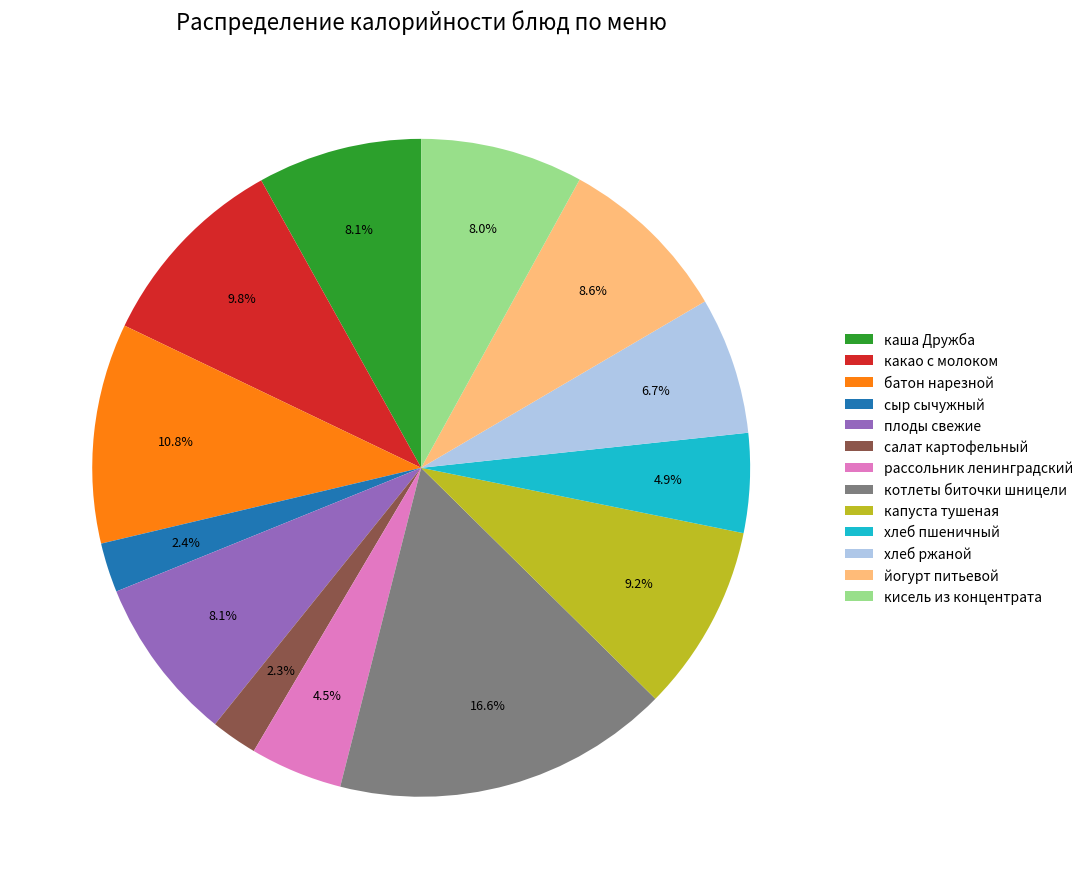

What is the largest slice in the pie chart?

котлеты биточки шницели